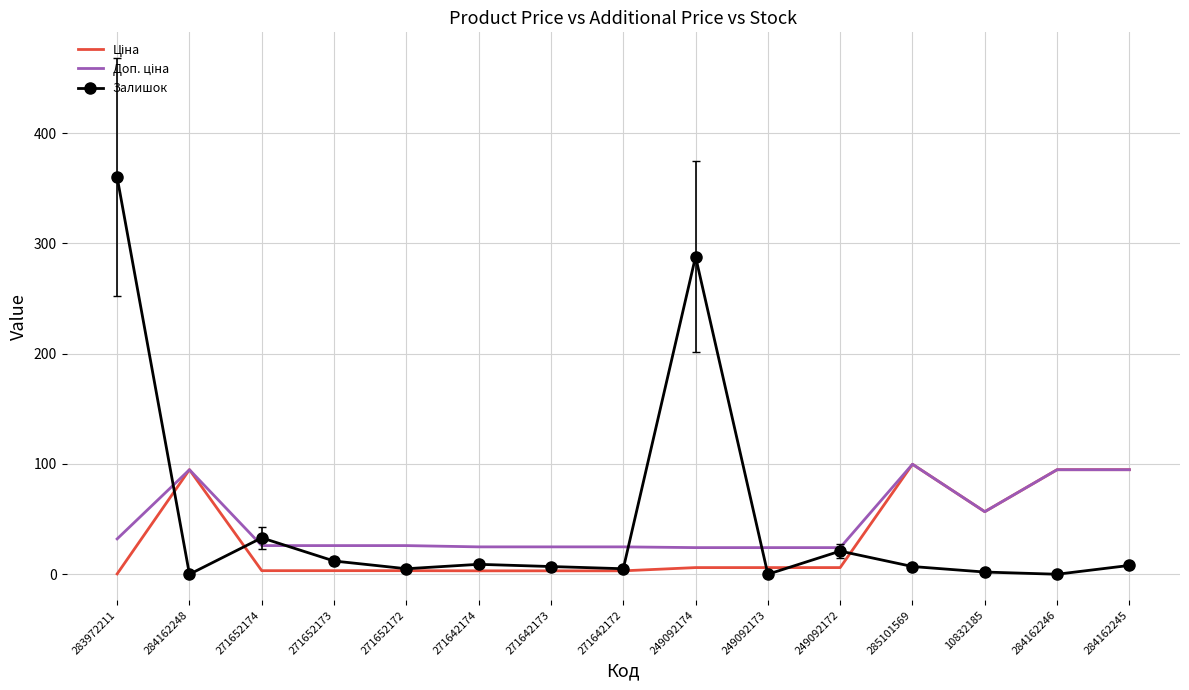

At which category does Залишок reach its first local valley?

284162248